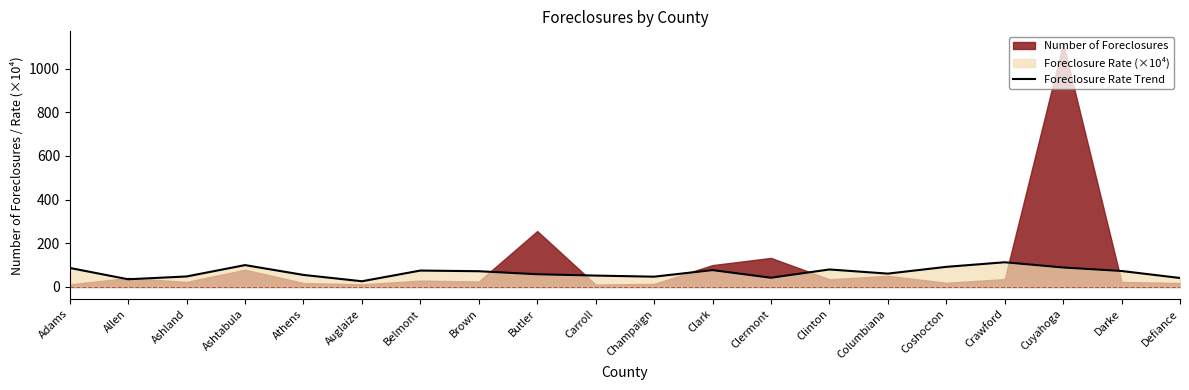

List the labels in order of value, smallest first.

Auglaize, Allen, Defiance, Clermont, Champaign, Ashland, Carroll, Athens, Butler, Columbiana, Brown, Darke, Belmont, Clark, Clinton, Adams, Cuyahoga, Coshocton, Ashtabula, Crawford